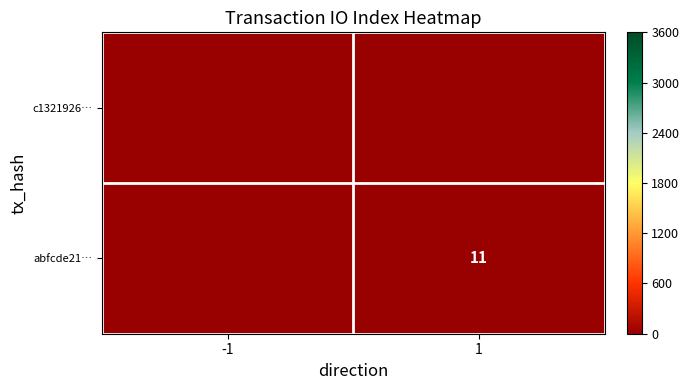

What is the sum of all abfcde21… values?

11